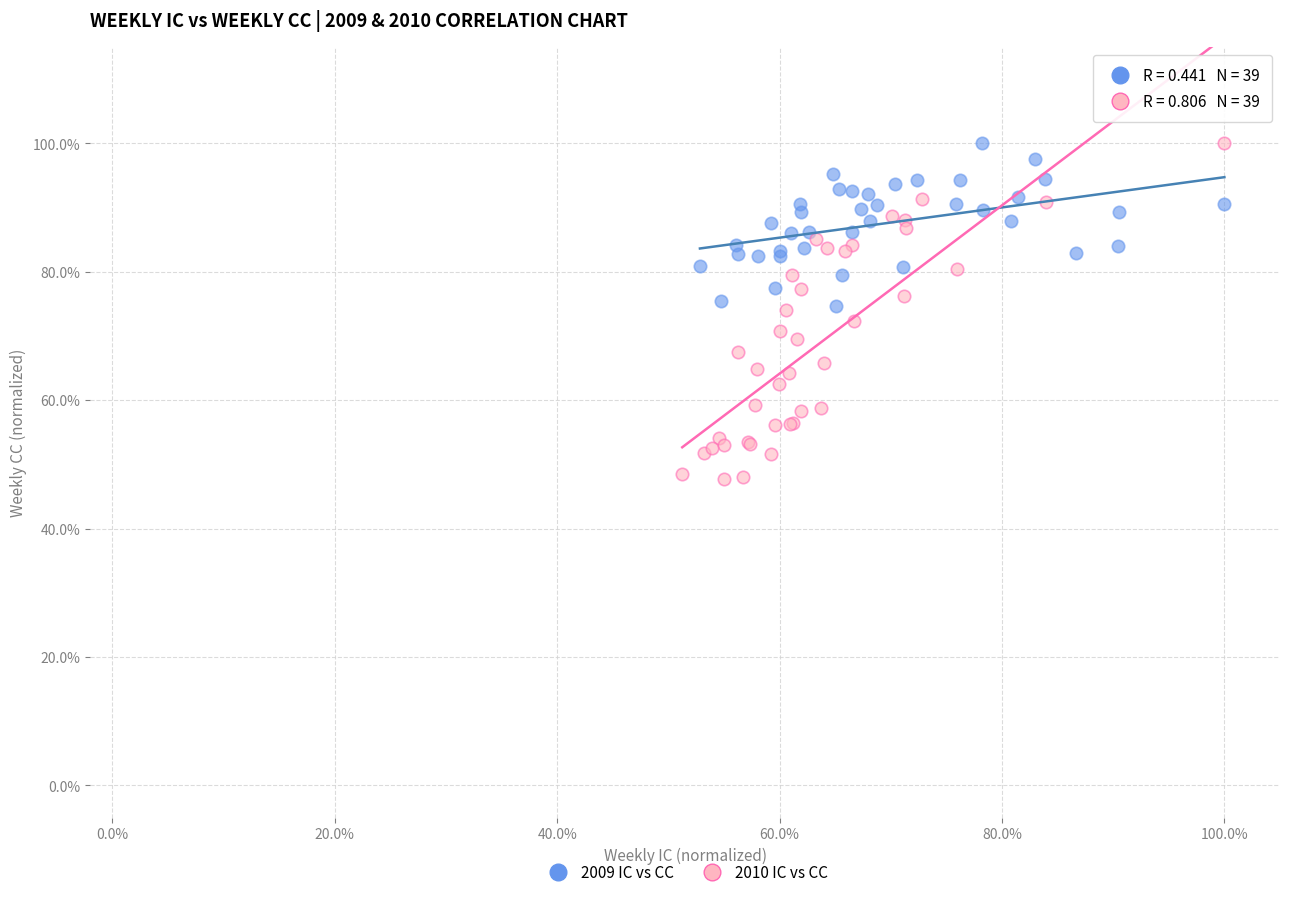

What are all the series names shown in the legend?

2009 IC vs CC, 2010 IC vs CC